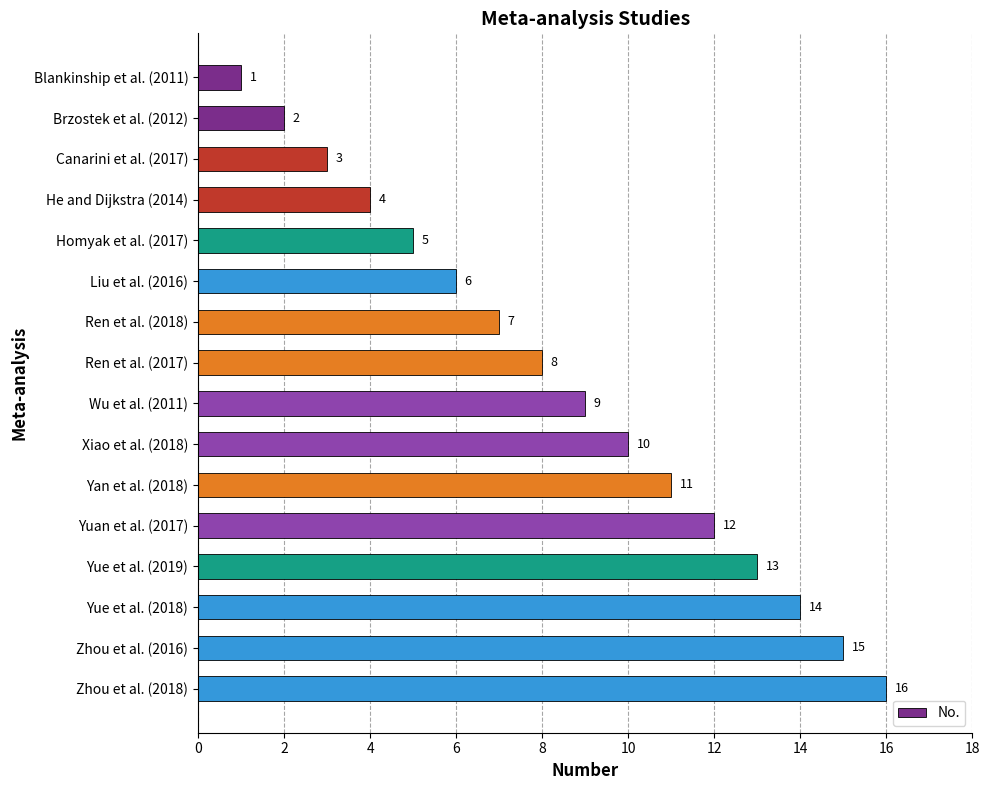

What is the change in value from He and Dijkstra (2014) to Yan et al. (2018)?

+7